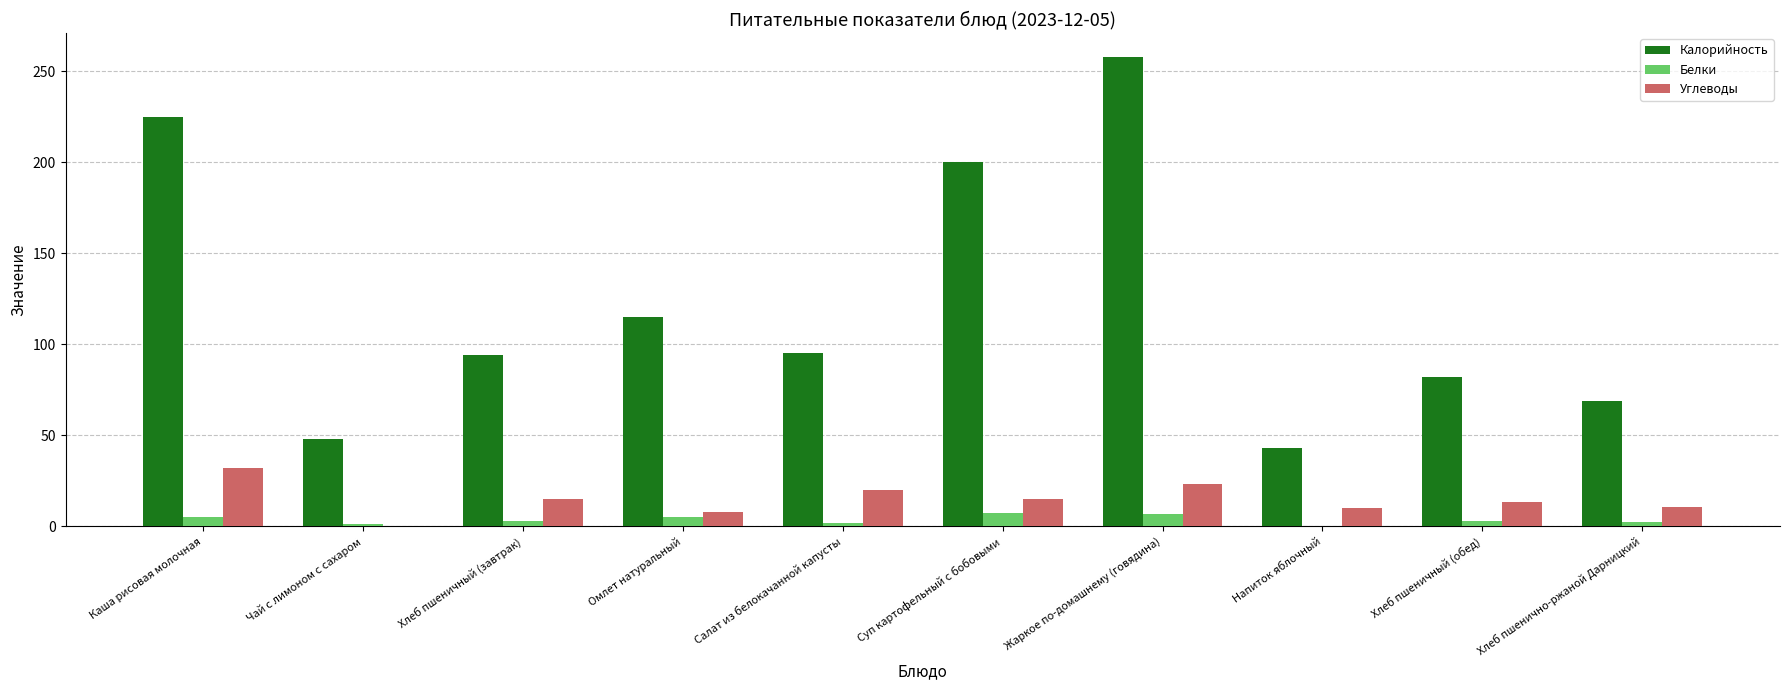

The Белки series shows 1.3 at Чай с лимоном с сахаром. True or false?

True